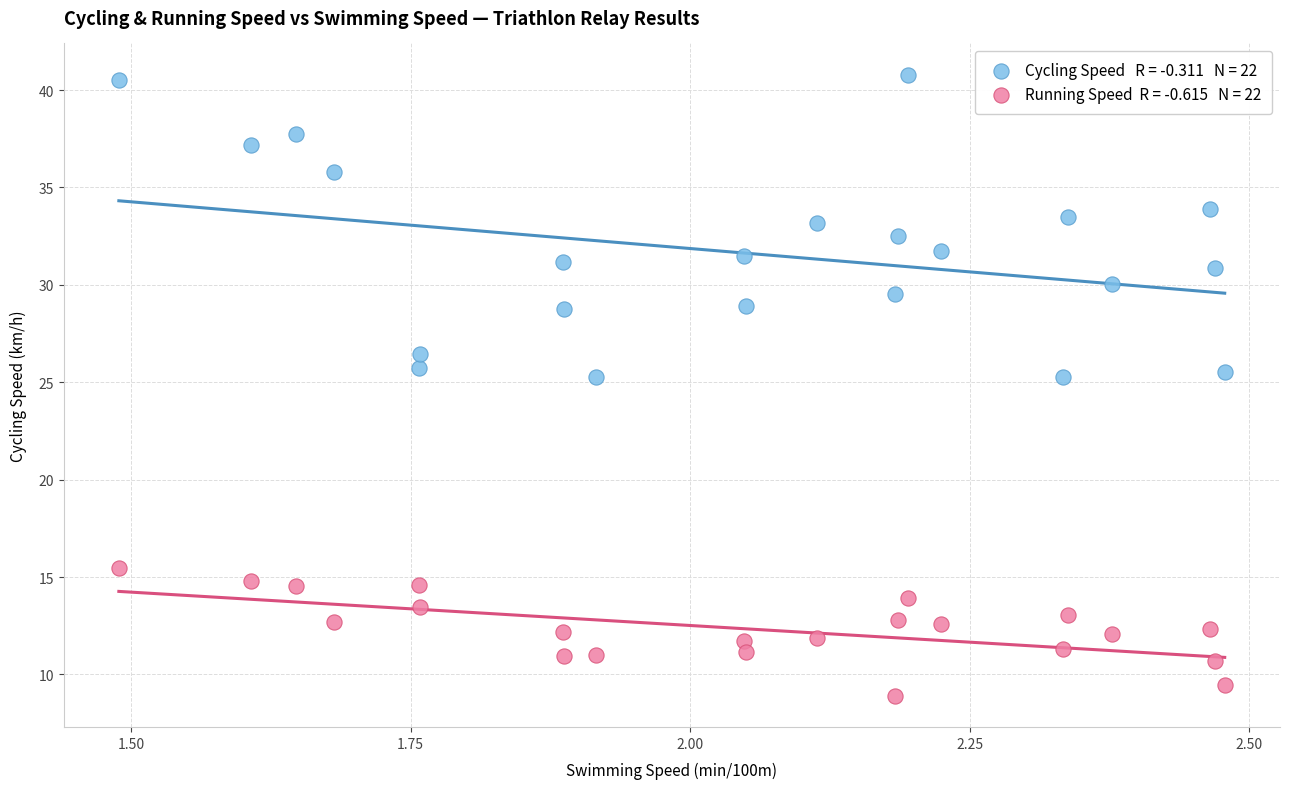

Across all data points, what is the range of X values (max minus min)?

1.0